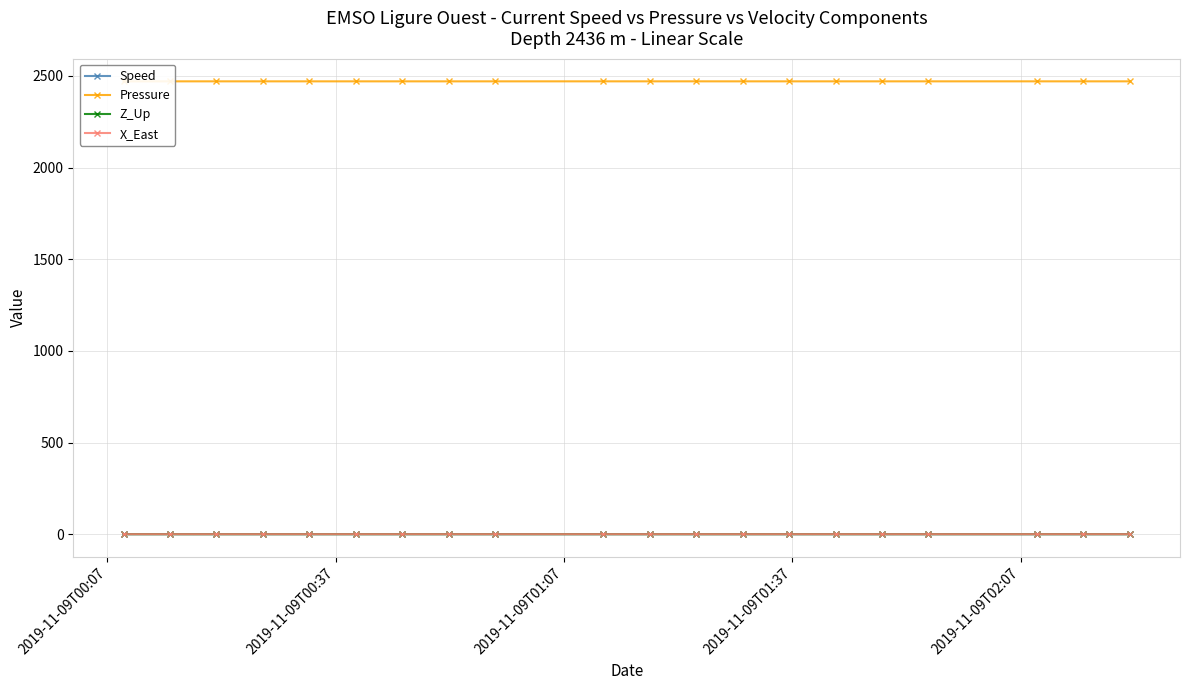

What are all the series names shown in the legend?

Speed, Pressure, Z_Up, X_East